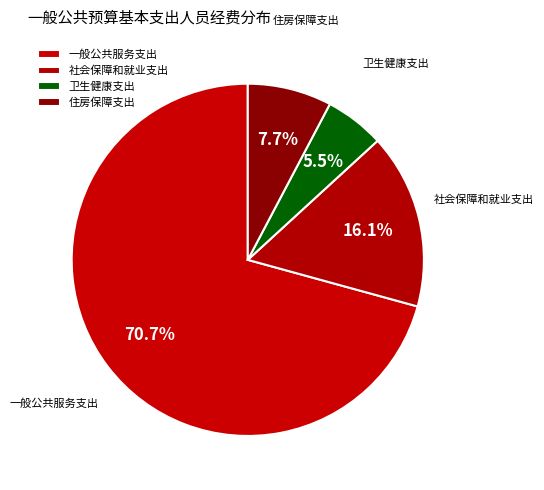

The 一般公共服务支出 slice represents 84% of the pie. True or false?

False